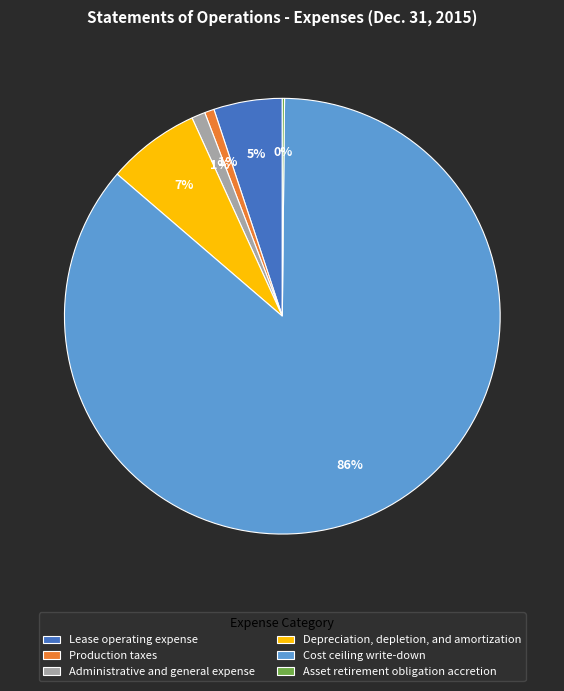

Which category has the biggest portion of the pie?

Cost ceiling write-down